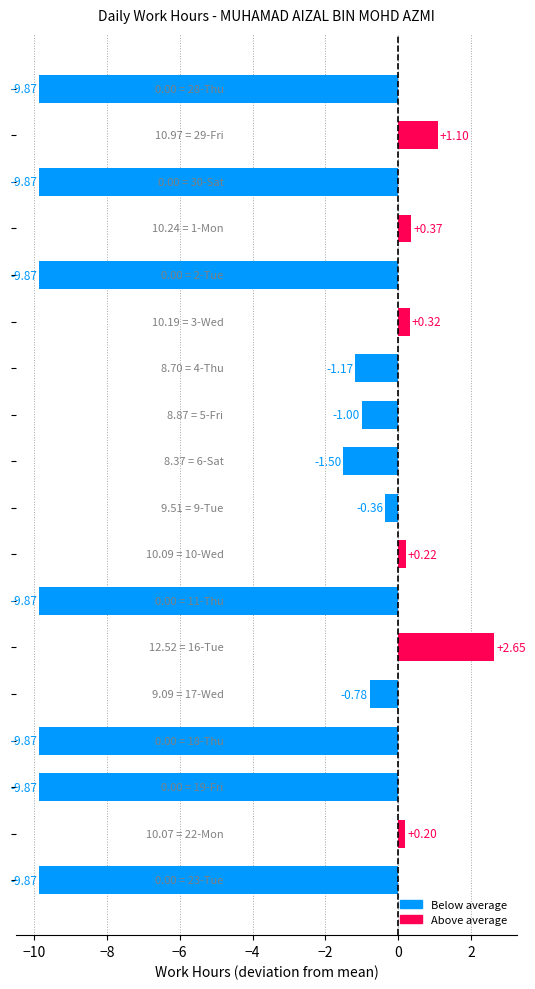

What is the average value?

-3.8